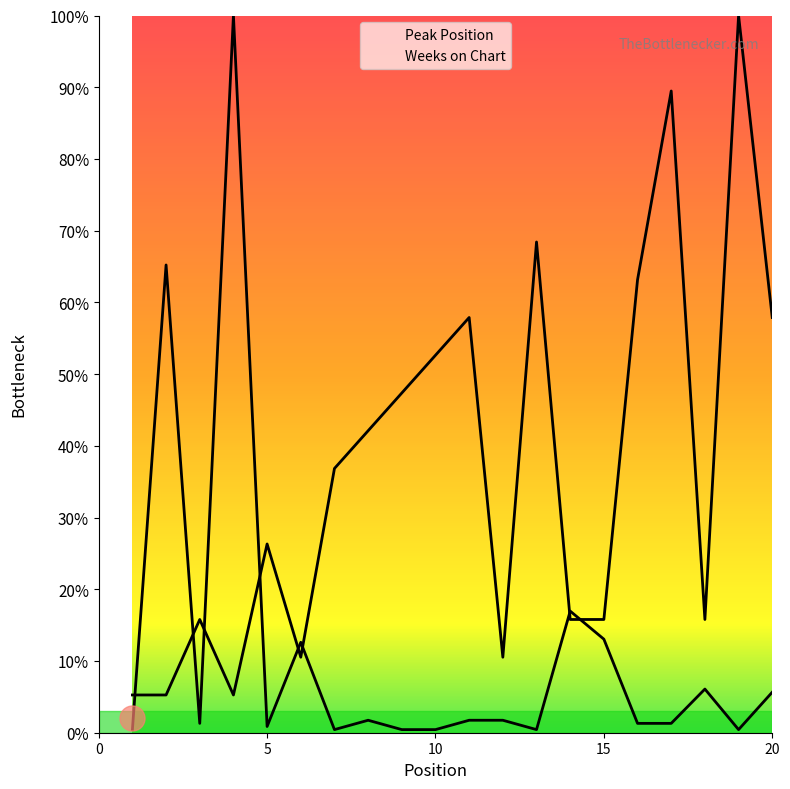

How many values in the Weeks on Chart series exceed 1?

13